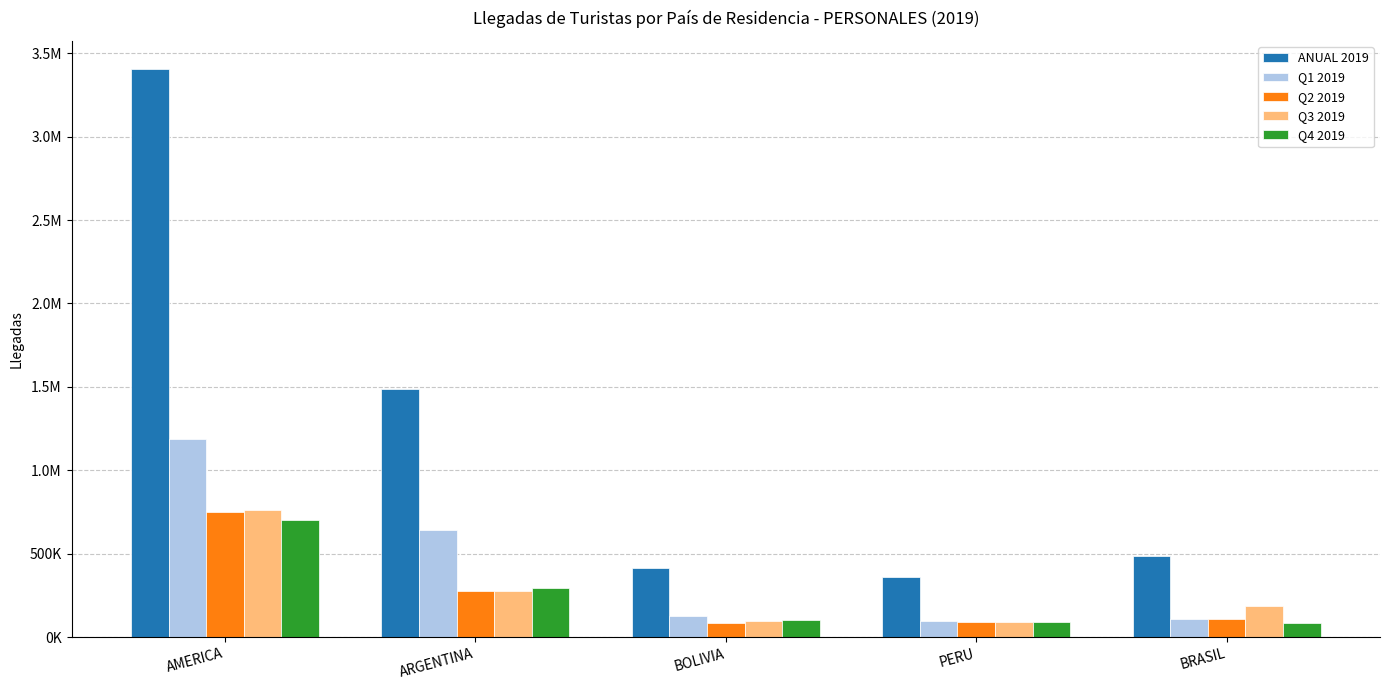

Rank the categories by Q1 2019 value from highest to lowest.

AMERICA, ARGENTINA, BOLIVIA, BRASIL, PERU